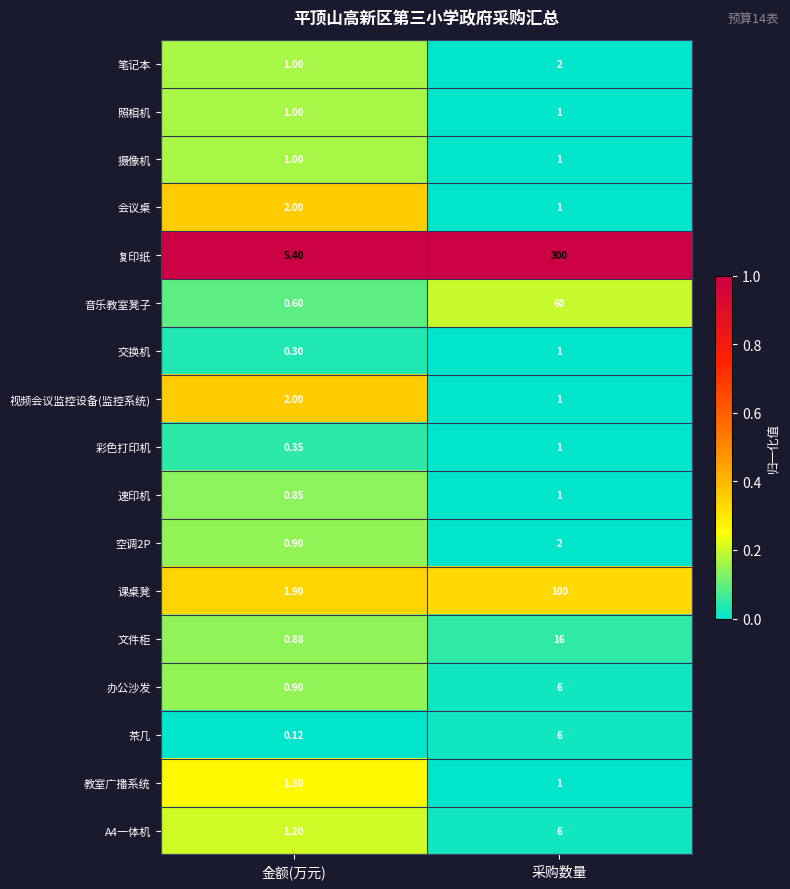

Rank the categories by 彩色打印机 value from lowest to highest.

金额(万元), 采购数量